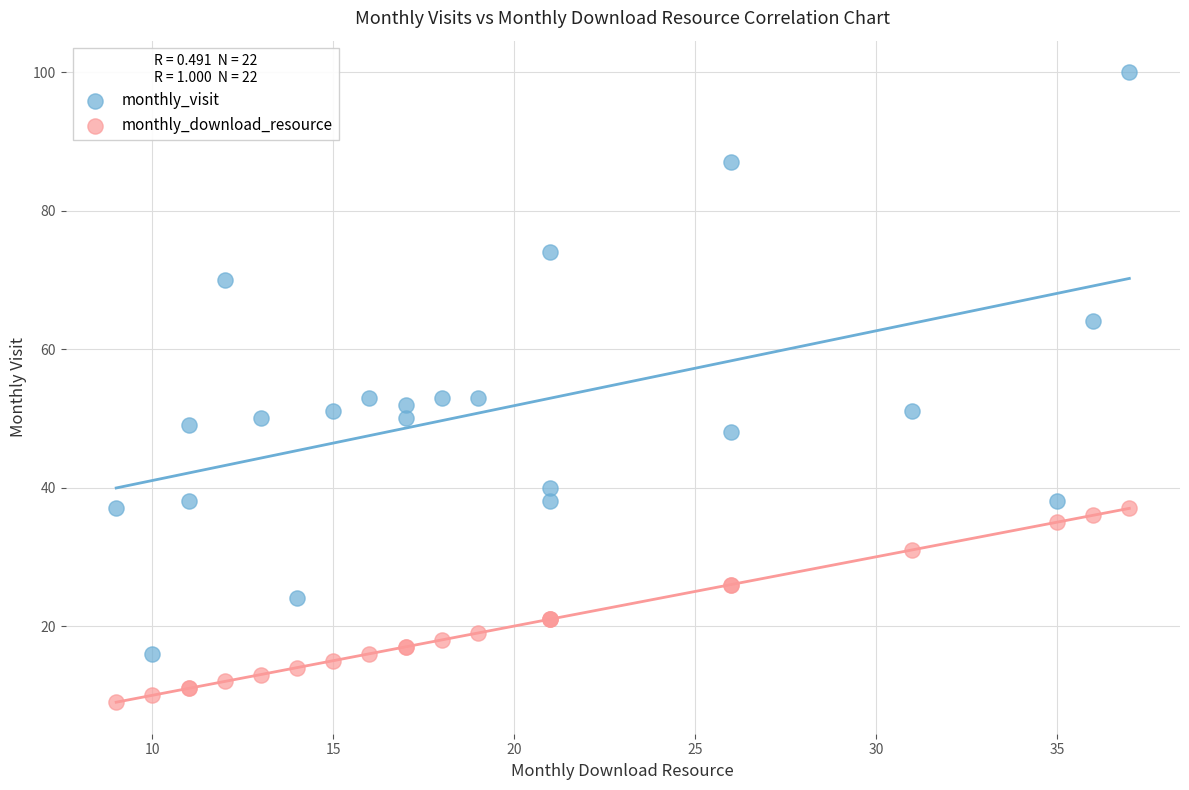

Which series has the widest spread of Y values?

monthly_visit